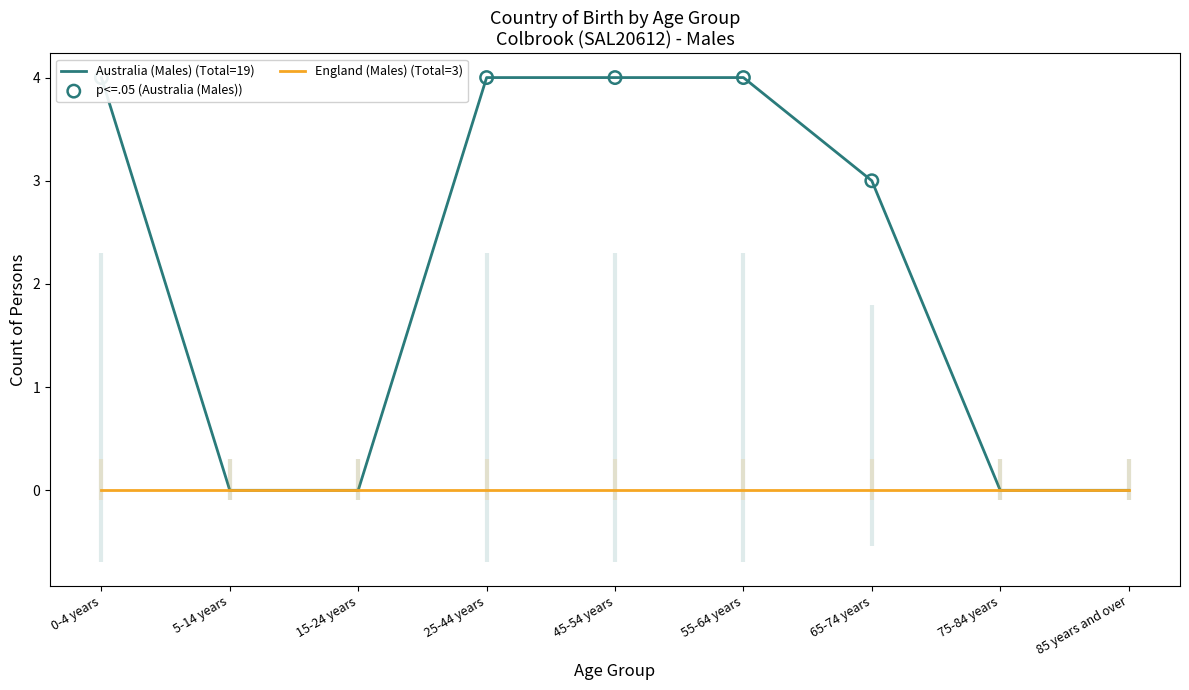

What is the change in value from 55-64 years to 85 years and over?

-4